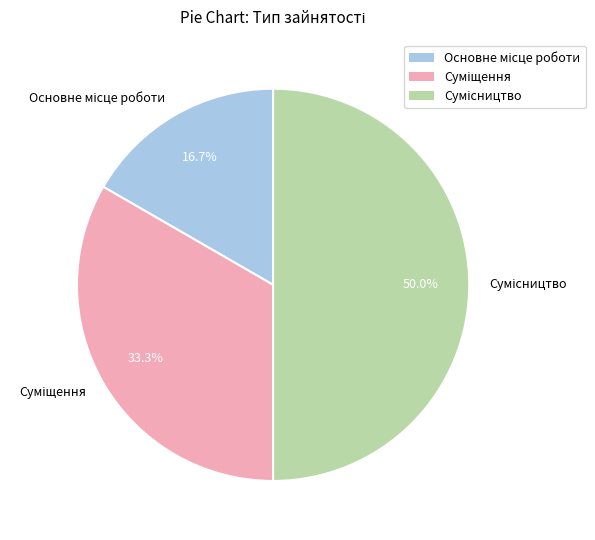

To the nearest percent, what portion does Основне місце роботи represent?

17%